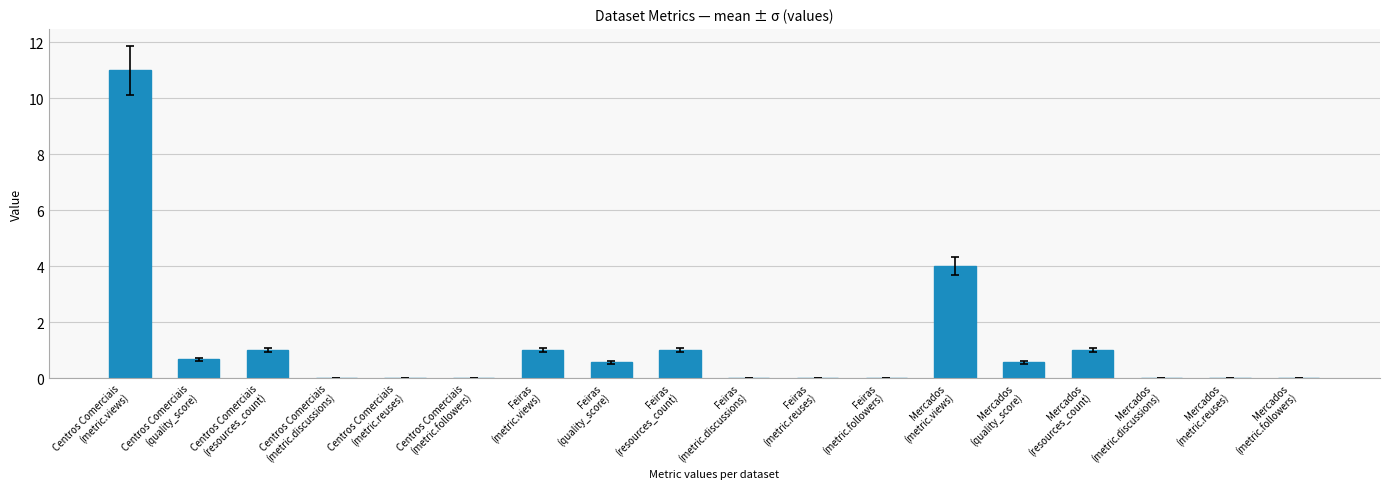

What is the sum of all values?

20.8